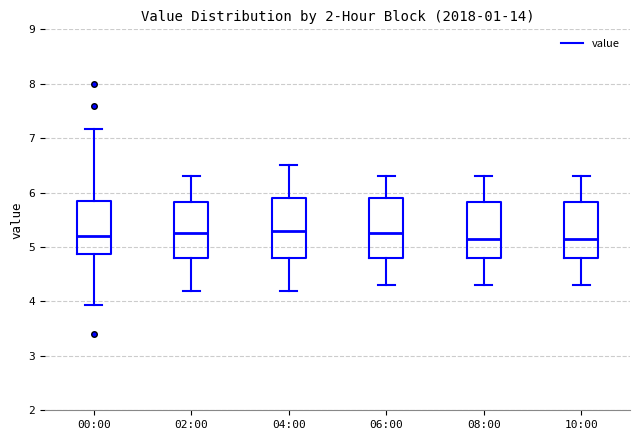

Where does the median line of the box for 00:00 sit on the y-axis? The values are not printed on the chart, so give them approximately, as read against the axis.

5.2